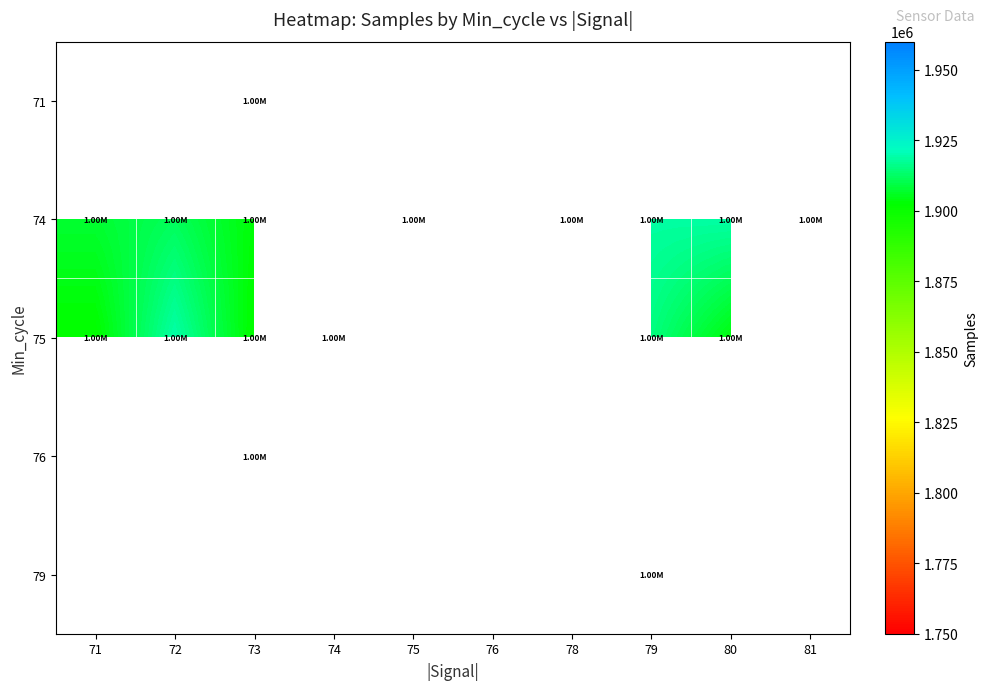

How many categories are shown in the chart?

10